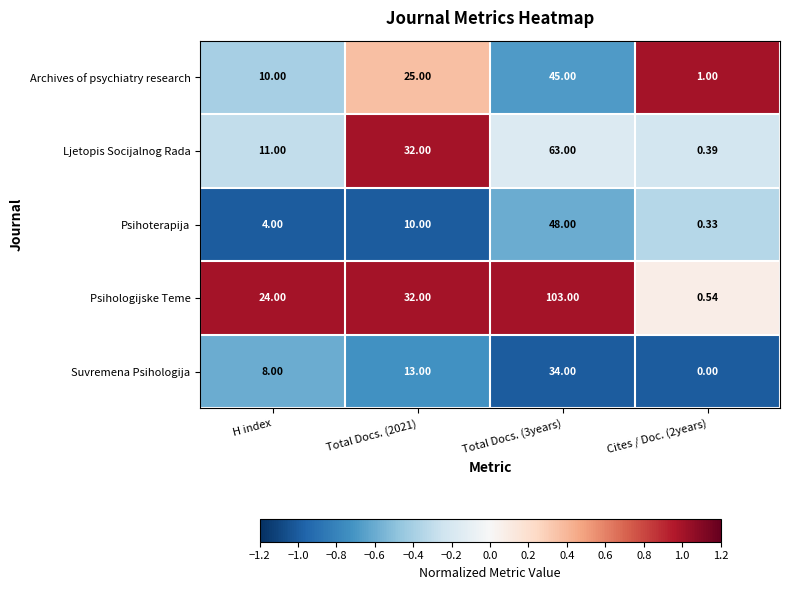

Which series changed the most between H index and Total Docs. (2021)?

Ljetopis Socijalnog Rada